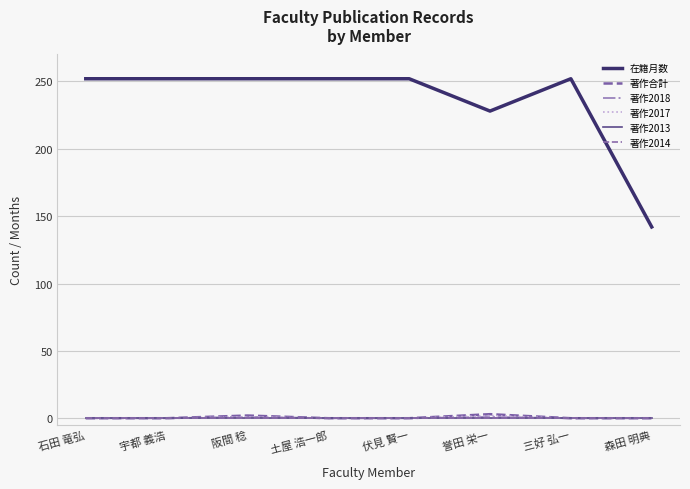

Is this an area chart (filled region under the line)?

No